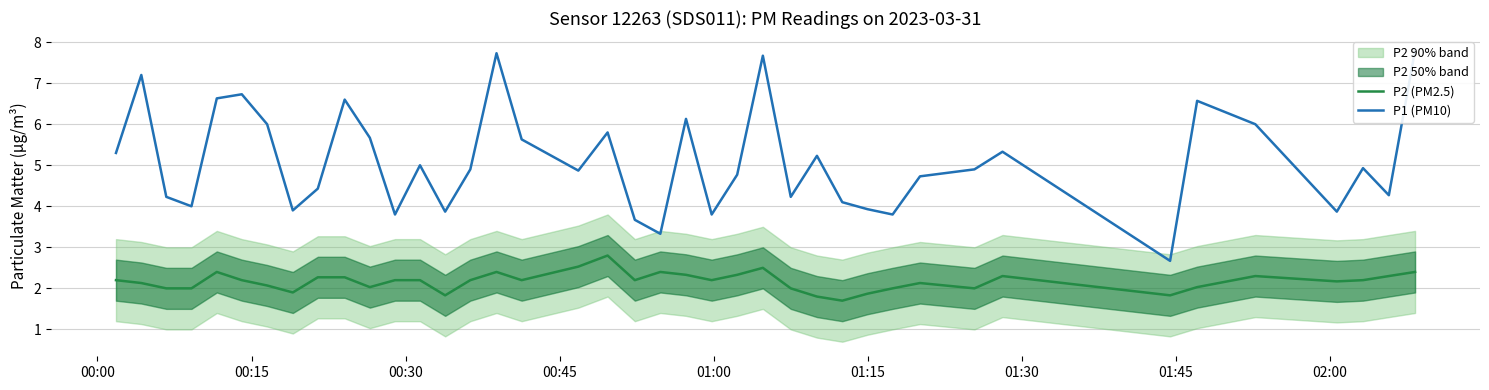

What is the maximum value for P2 (PM2.5)?

2.8